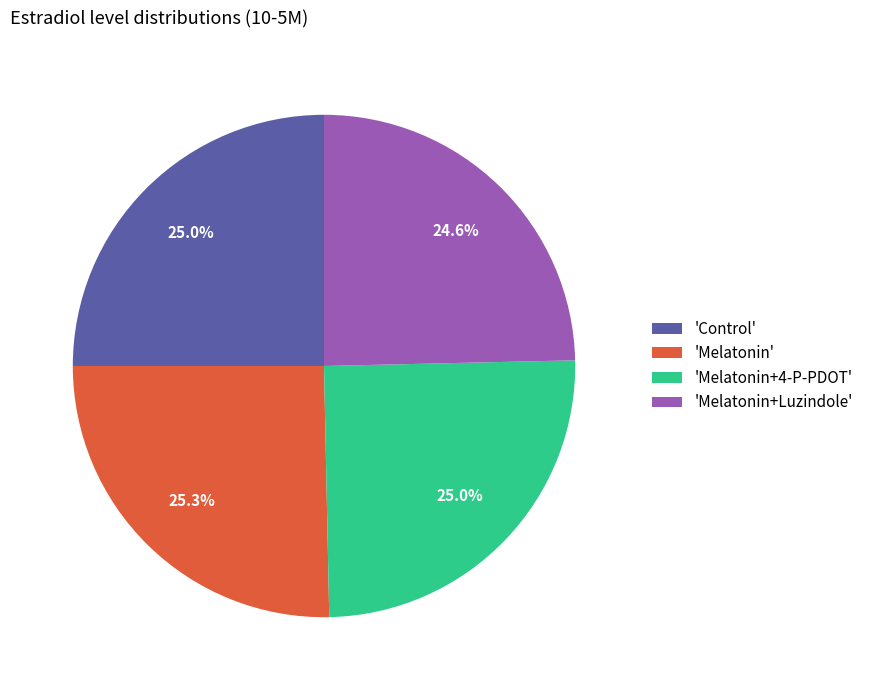

Does any single category account for the majority?

No